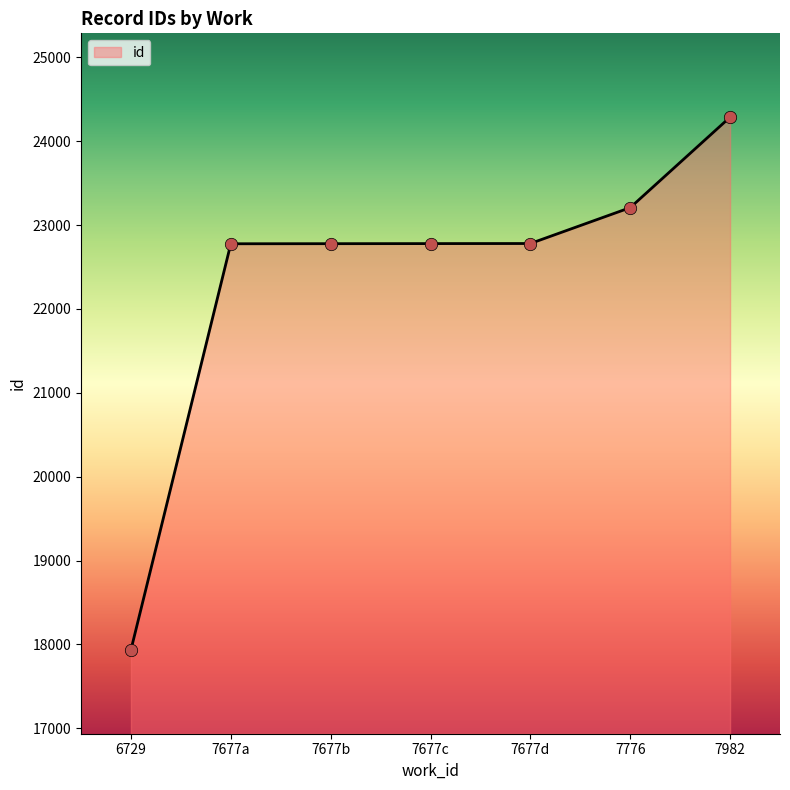

What is the ratio of the value at 6729 to the value at 7677b?

0.8